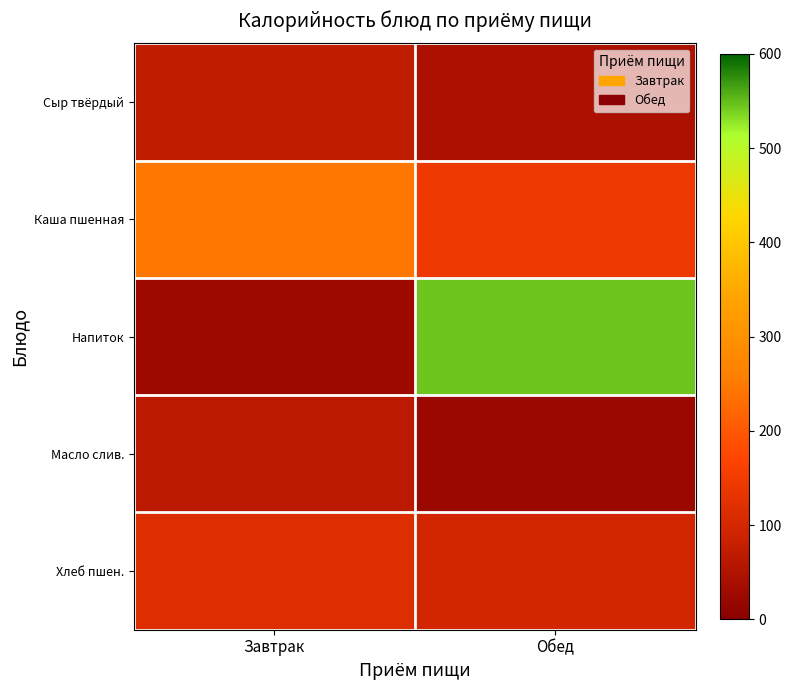

Which series has the largest total across all categories?

Напиток